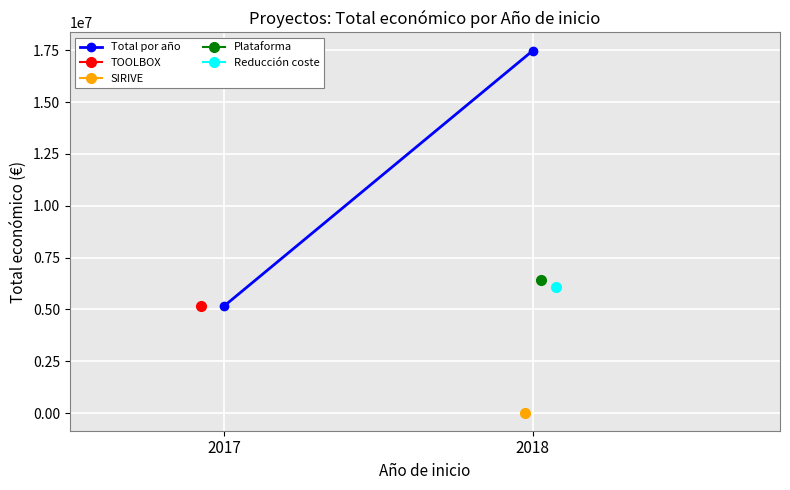

Is it true that the value at 2018 is 29929536?

False